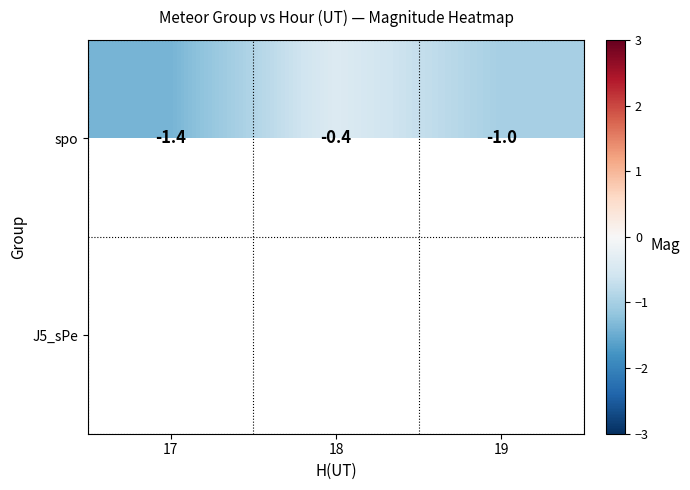

What is the spread (max minus min) of values at 18?

2.2